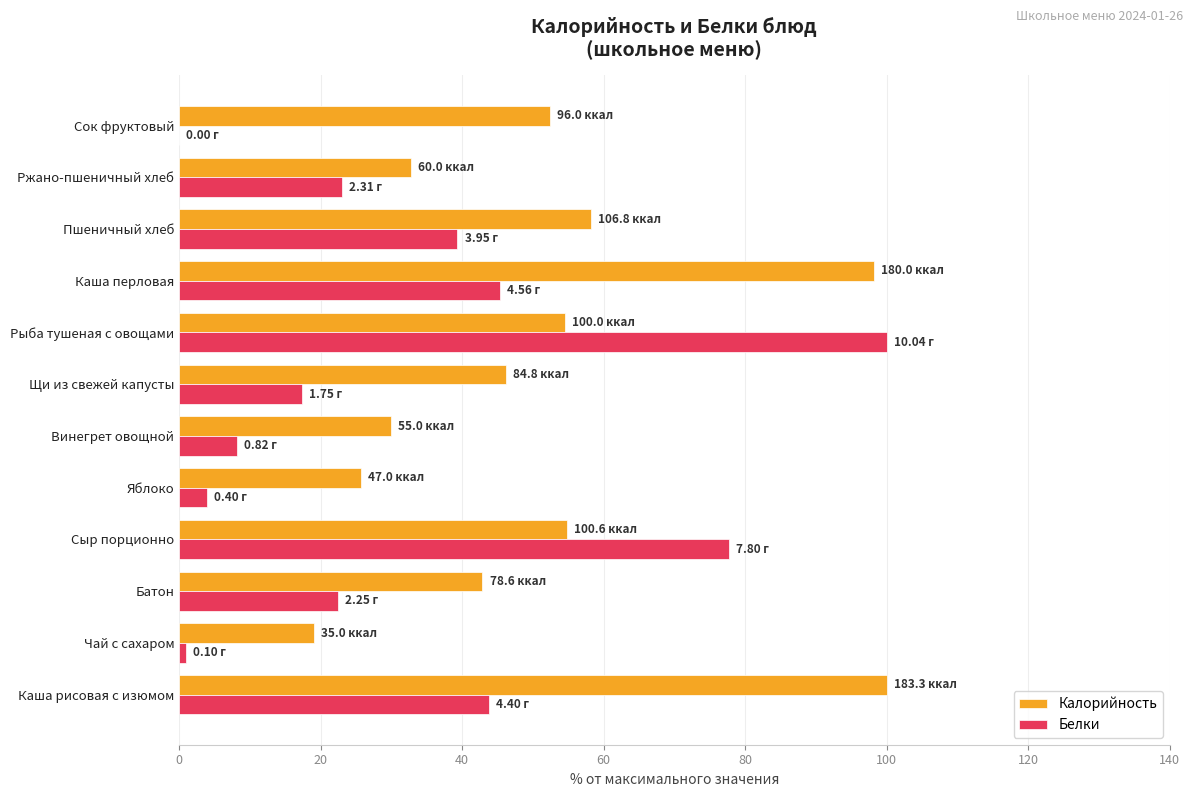

What is the sum of all Белки values?

382.3